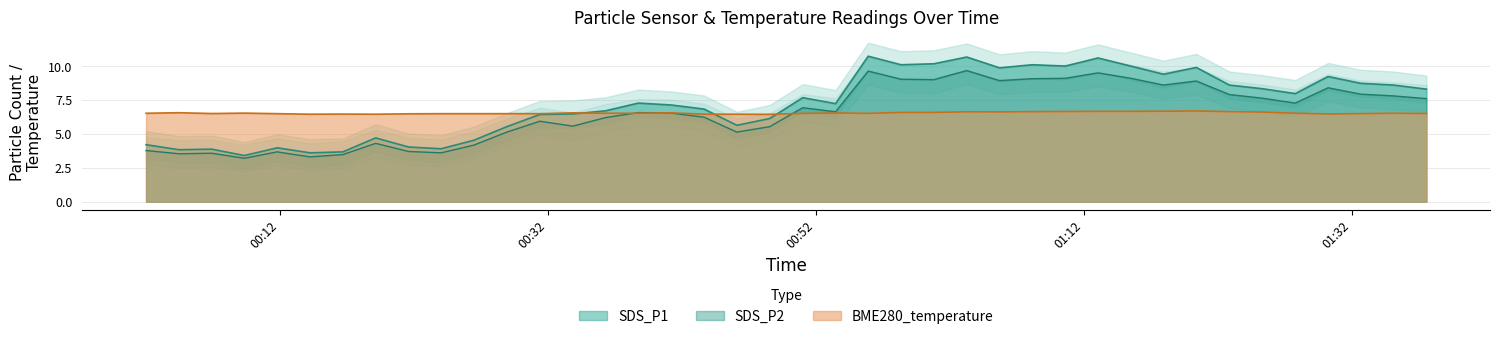

Rank the series at 2024/01/06 01:20:24 from highest to lowest value.

SDS_P1, SDS_P2, BME280_temperature